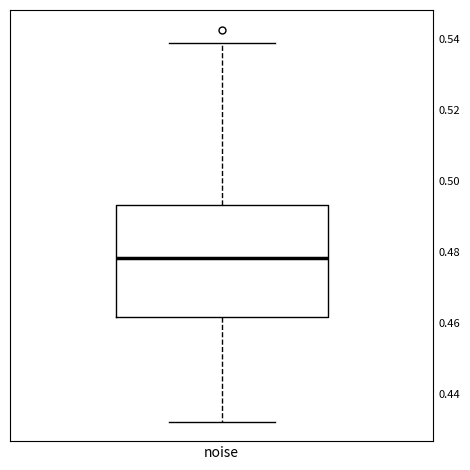

Transcribe this box plot: give where the median line is, the range the box spans, and where the two whiskers end, as read against the y-axis. The values are not printed on the chart, so give them approximately, as read against the axis.

median 0.478, box 0.462 to 0.494, whiskers 0.432 to 0.538